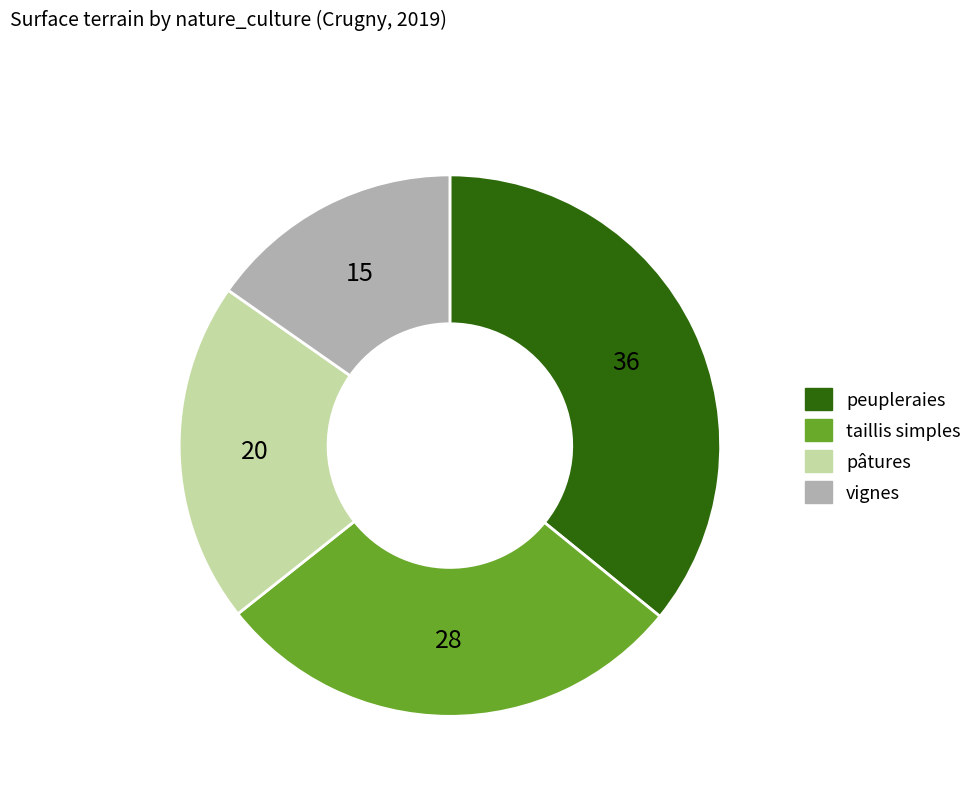

Is it true that pâtures is 20% of the pie?

True